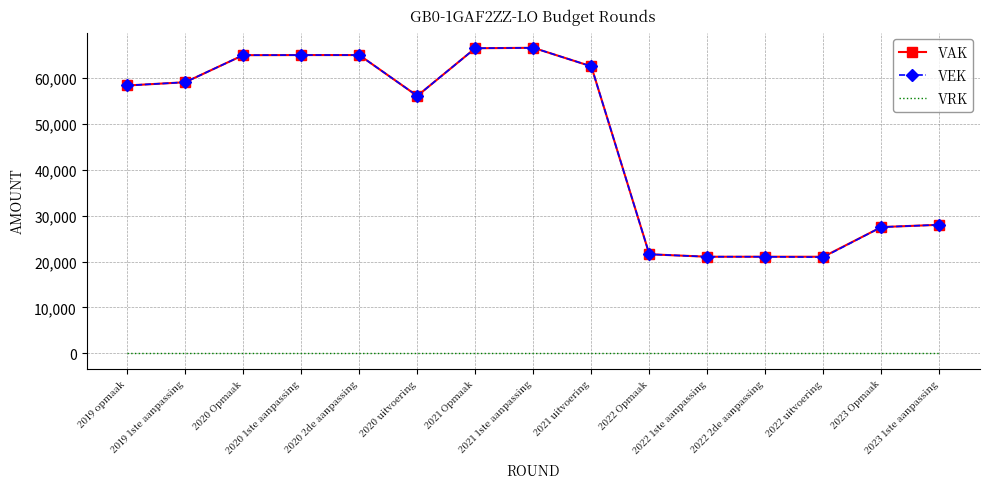

True or false: VEK and VRK intersect in this chart.

False